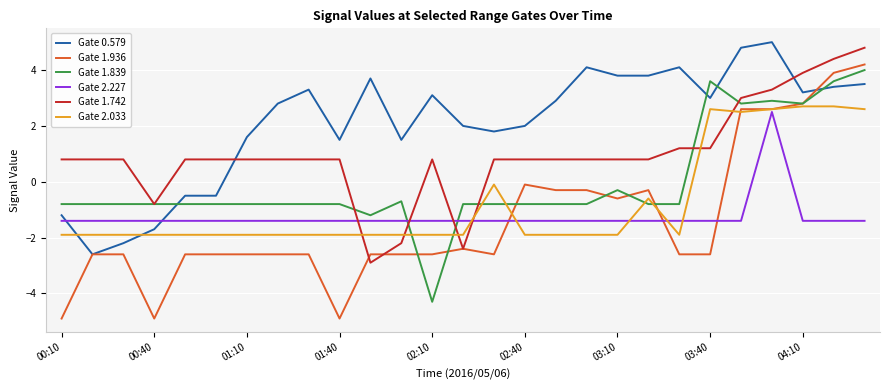

True or false: Gate 2.033 has more than 2 interior local peaks.

True